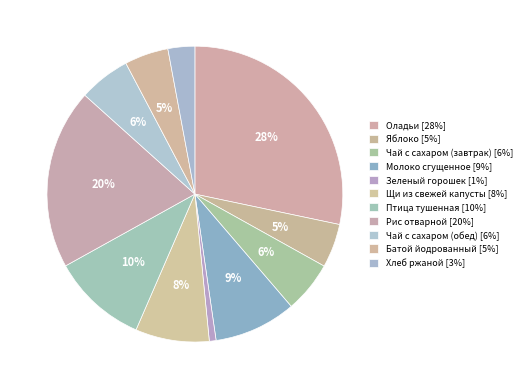

Rank the categories by value from highest to lowest.

Оладьи, Рис отварной, Птица тушенная, Молоко сгущенное, Щи из свежей капусты, Чай с сахаром (завтрак), Чай с сахаром (обед), Батой йодрованный, Яблоко, Хлеб ржаной, Зеленый горошек